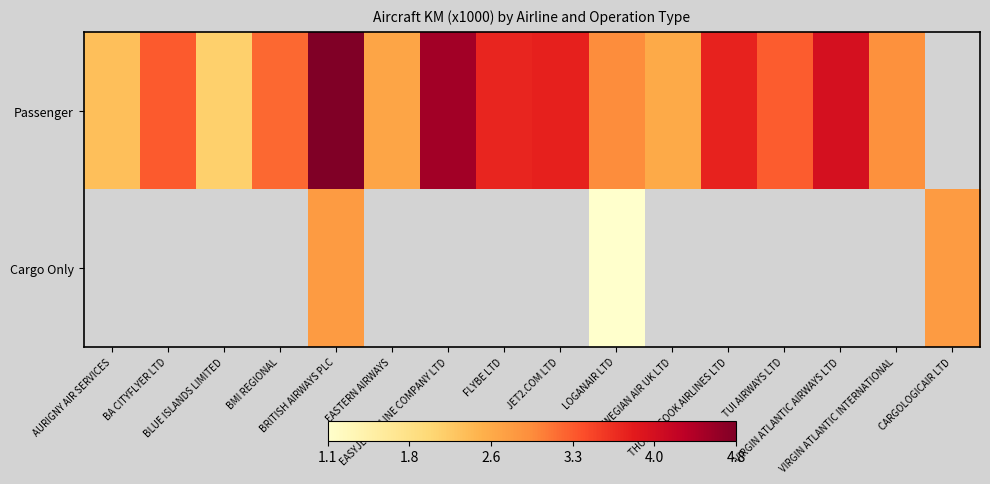

Which category has the lowest value in the Passenger series?

BLUE ISLANDS LIMITED